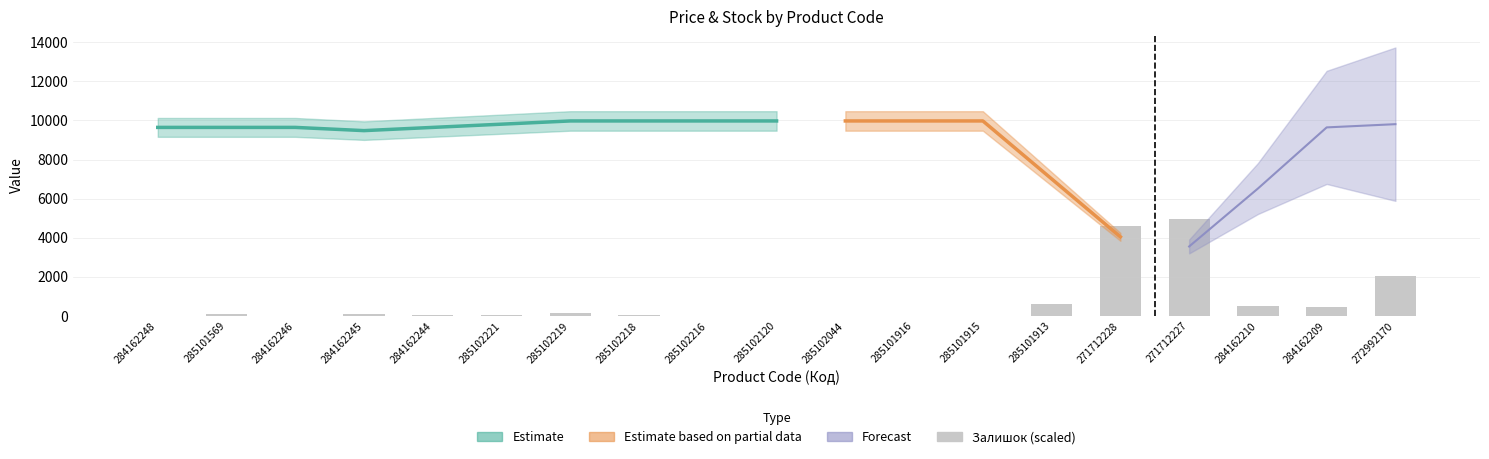

Rank the categories by value from lowest to highest.

284162248, 284162246, 285102216, 285102120, 285101916, 285101915, 285102044, 284162244, 285102218, 285102221, 285101569, 284162245, 285102219, 284162209, 284162210, 285101913, 272992170, 271712228, 271712227